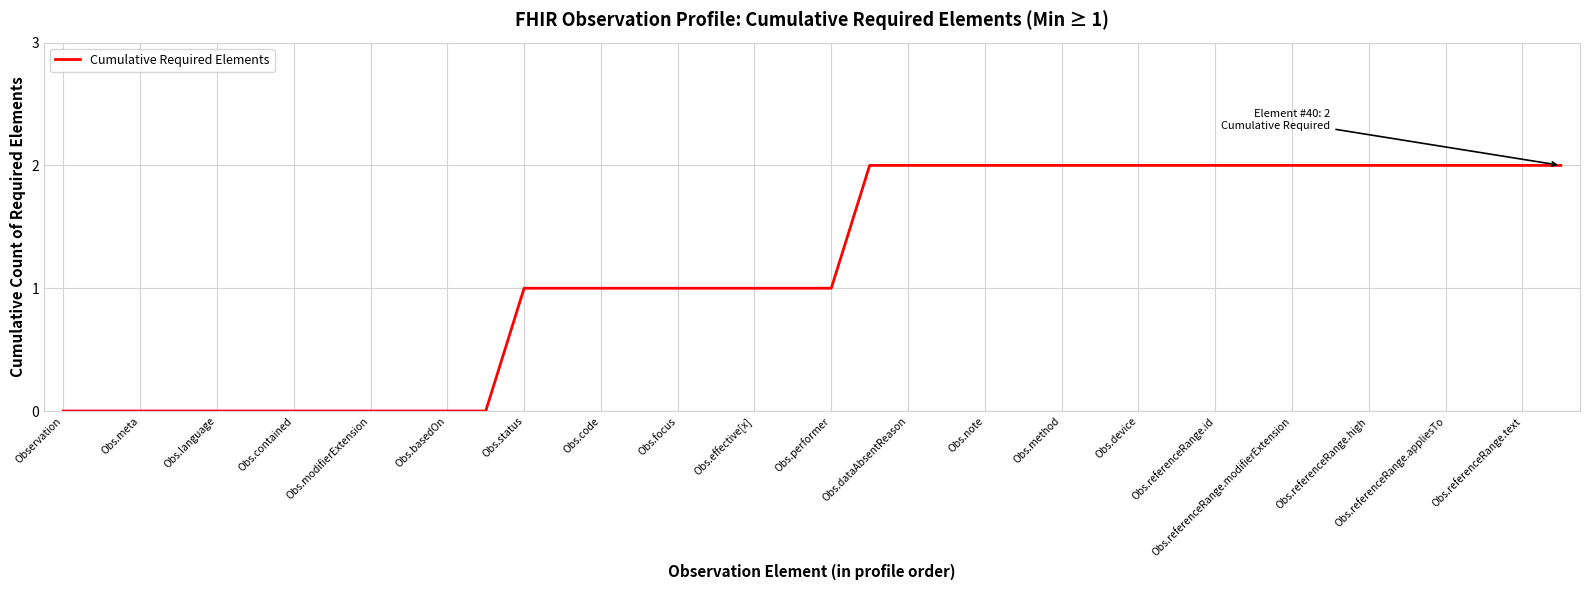

The chart shows a value of 2 at Obs.dataAbsentReason. True or false?

True